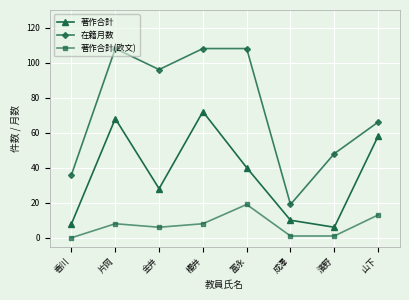

Is it true that 著作合計(欧文) equals 13 at 櫻井?

False